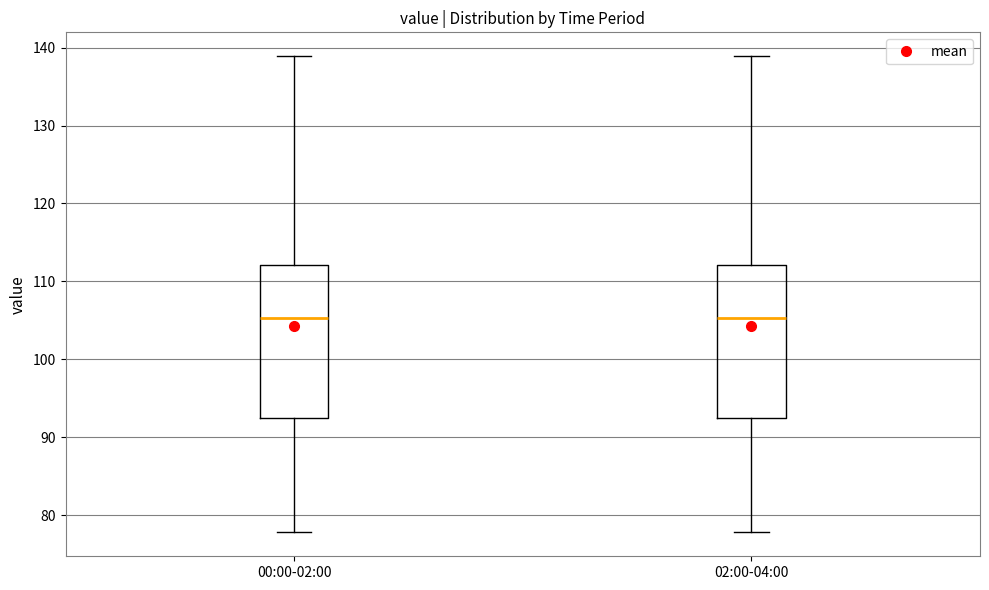

Reading left to right, read every box against the y-axis: the position of its median line, the range the box covers, and the ends of its whiskers. The values are not printed on the chart, so give them approximately, as read against the axis.

00:00-02:00: median 105, box 93 to 112, whiskers 78 to 139
02:00-04:00: median 105, box 93 to 112, whiskers 78 to 139